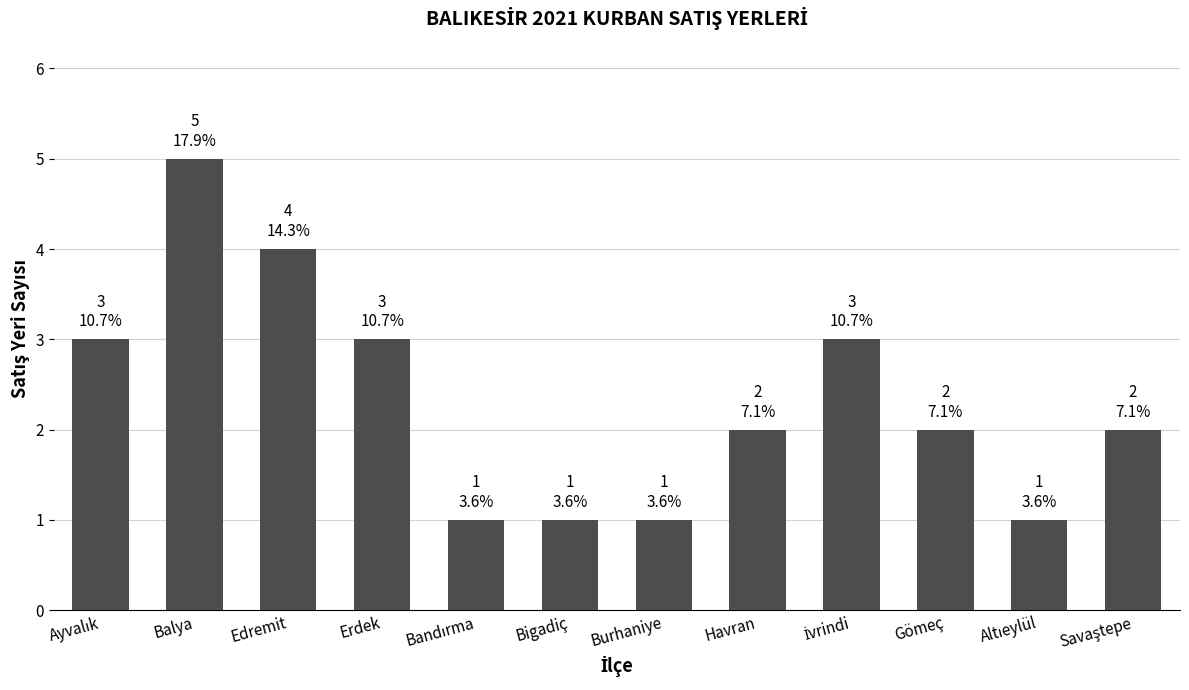

What is the maximum value shown in the chart?

5